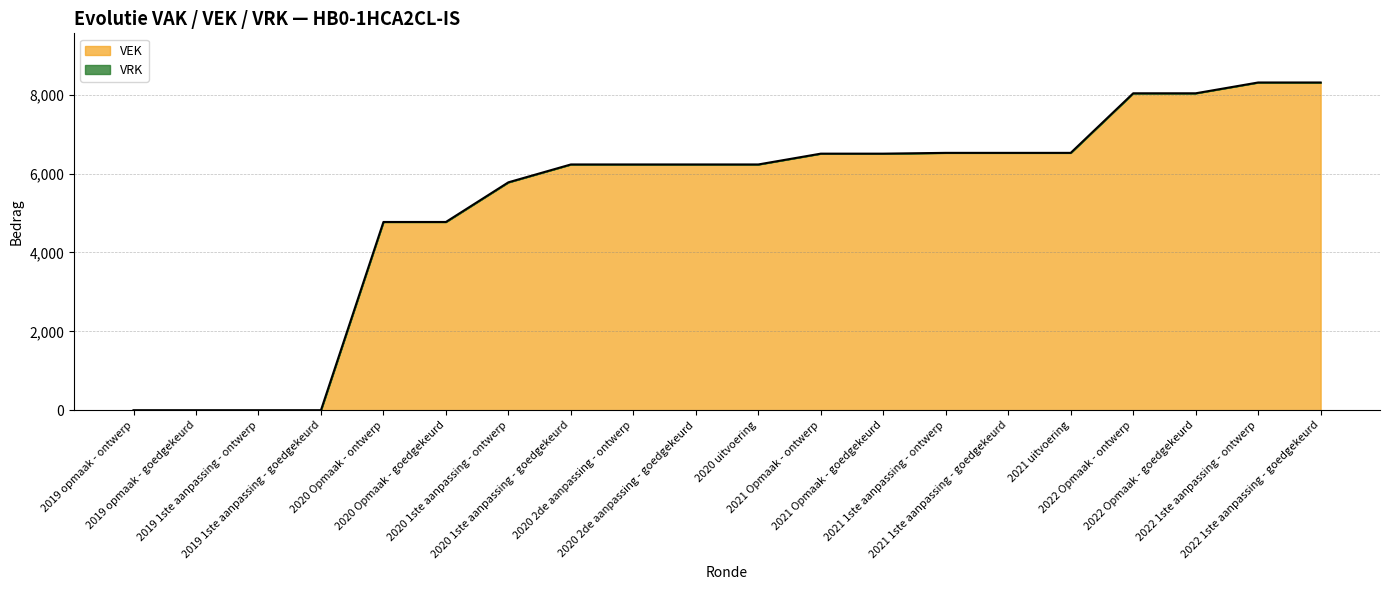

What is the ratio of the value at 2021 Opmaak - ontwerp to the value at 2020 Opmaak - goedgekeurd?

1.4